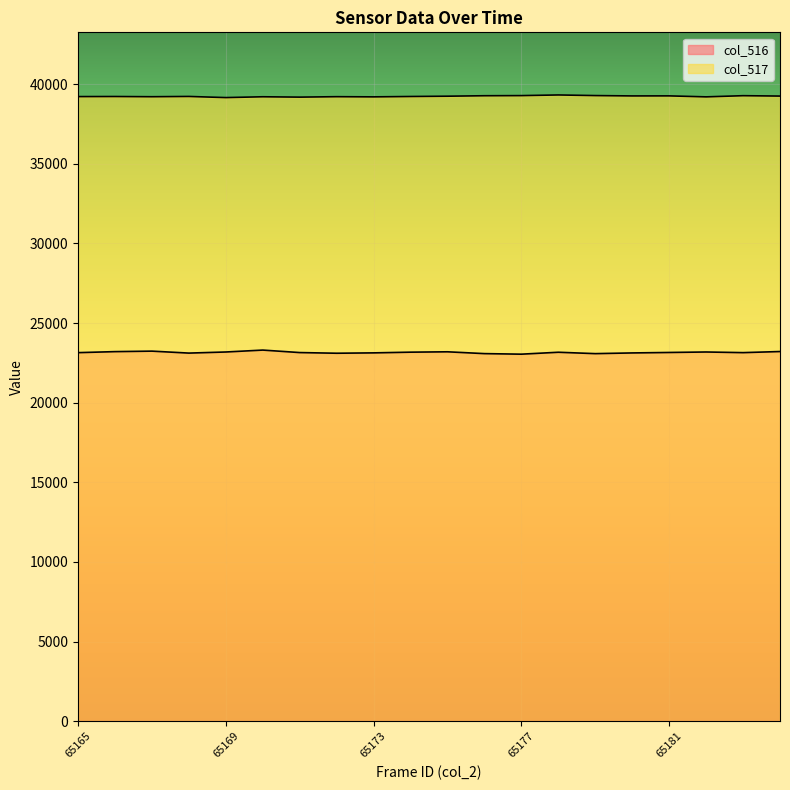

Between 65175 and 65166, which is larger?

65166